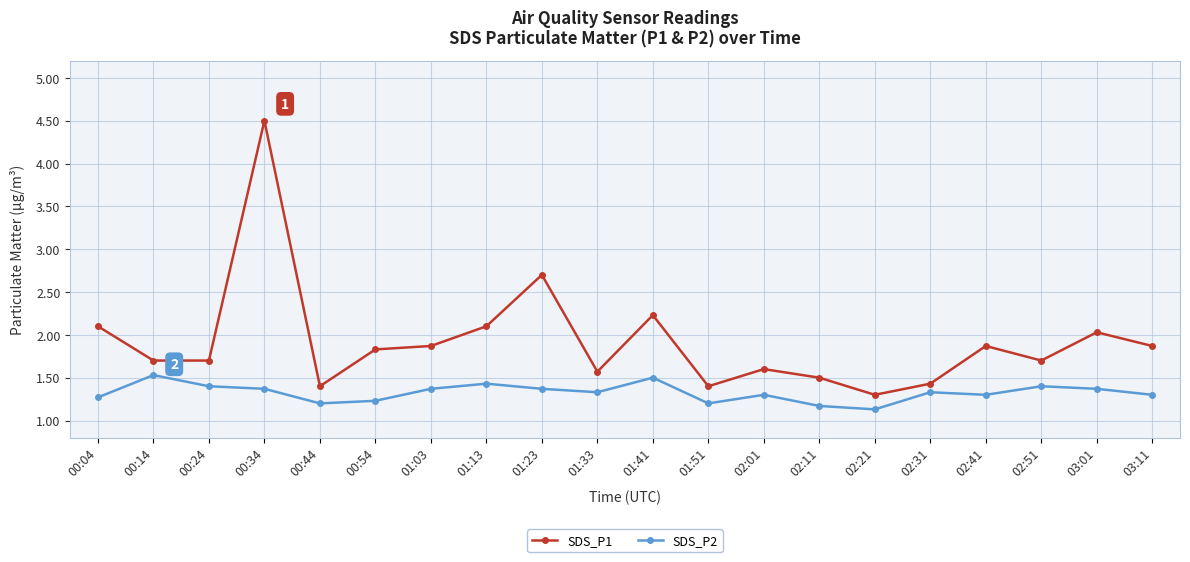

True or false: SDS_P2 and SDS_P1 cross at least once.

False